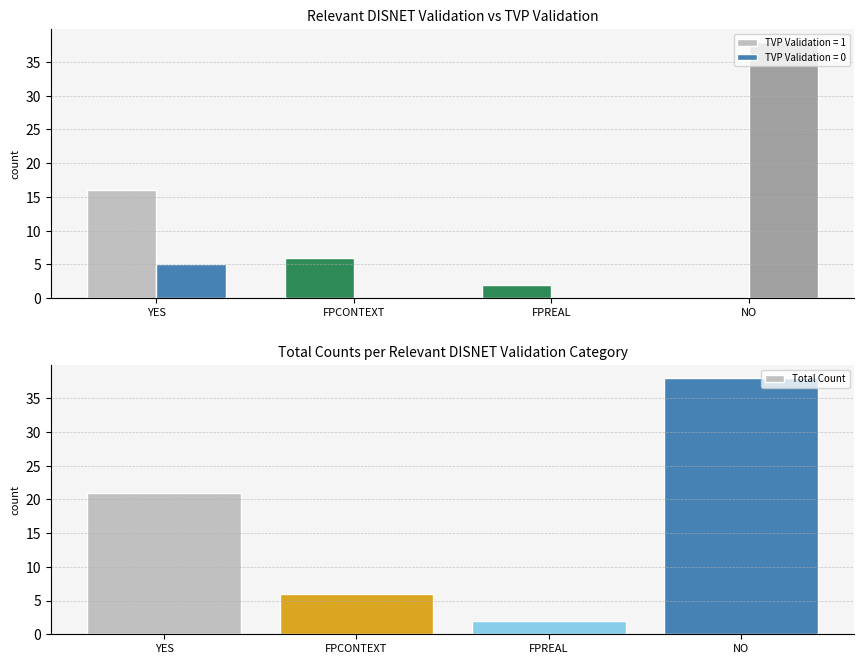

List the labels in order of value, smallest first.

FPREAL, FPCONTEXT, YES, NO